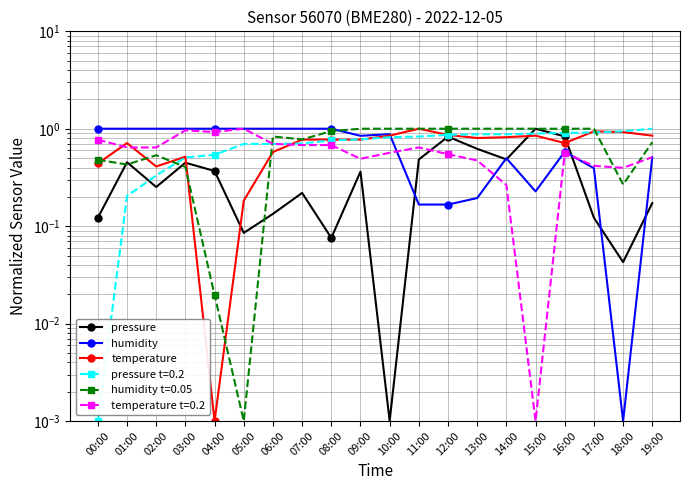

At how many categories does at least one series exceed 0?

20